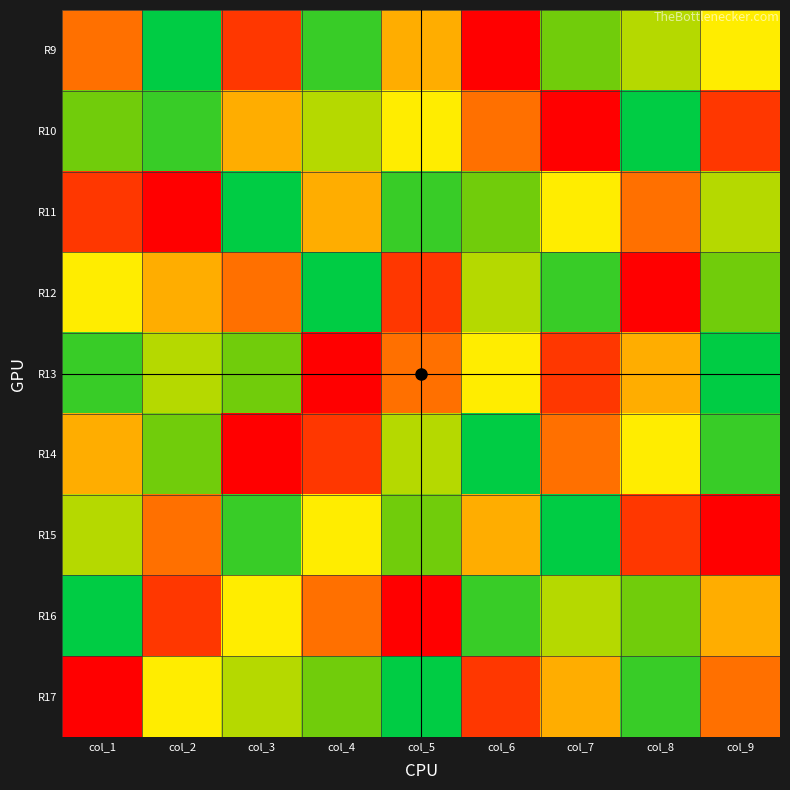

Reading right to left, transcribe all the data shown in this chart.

R9: col_9=5	col_8=4	col_7=3	col_6=9	col_5=6	col_4=2	col_3=8	col_2=1	col_1=7
R10: col_9=8	col_8=1	col_7=9	col_6=7	col_5=5	col_4=4	col_3=6	col_2=2	col_1=3
R11: col_9=4	col_8=7	col_7=5	col_6=3	col_5=2	col_4=6	col_3=1	col_2=9	col_1=8
R12: col_9=3	col_8=9	col_7=2	col_6=4	col_5=8	col_4=1	col_3=7	col_2=6	col_1=5
R13: col_9=1	col_8=6	col_7=8	col_6=5	col_5=7	col_4=9	col_3=3	col_2=4	col_1=2
R14: col_9=2	col_8=5	col_7=7	col_6=1	col_5=4	col_4=8	col_3=9	col_2=3	col_1=6
R15: col_9=9	col_8=8	col_7=1	col_6=6	col_5=3	col_4=5	col_3=2	col_2=7	col_1=4
R16: col_9=6	col_8=3	col_7=4	col_6=2	col_5=9	col_4=7	col_3=5	col_2=8	col_1=1
R17: col_9=7	col_8=2	col_7=6	col_6=8	col_5=1	col_4=3	col_3=4	col_2=5	col_1=9